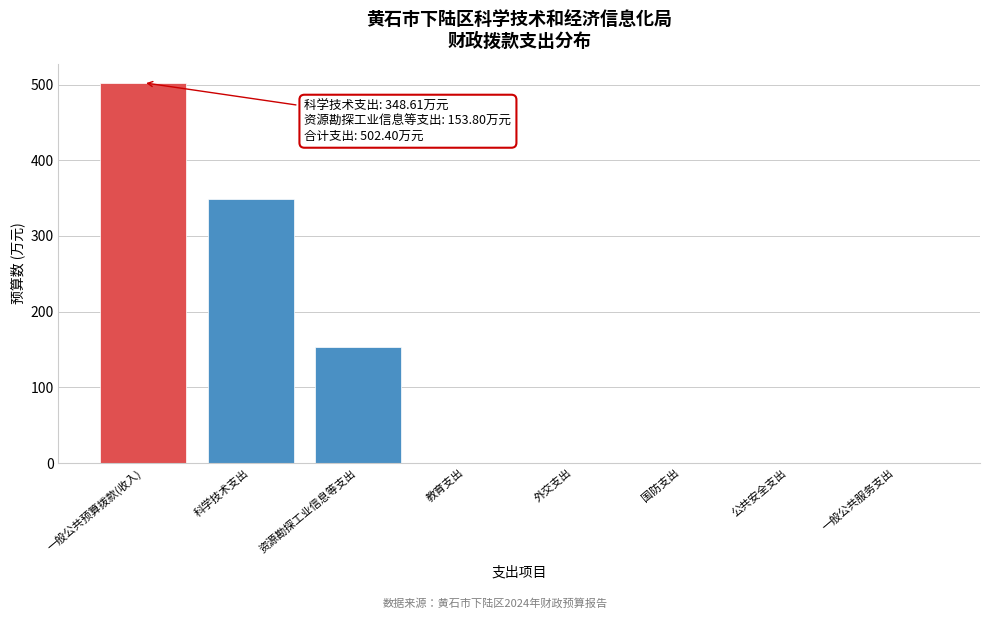

Reading right to left, transcribe all the data shown in this chart.

一般公共服务支出=0.0	公共安全支出=0.0	国防支出=0.0	外交支出=0.0	教育支出=0.0	资源勘探工业信息等支出=153.8	科学技术支出=348.6	一般公共预算拨款(收入)=502.4